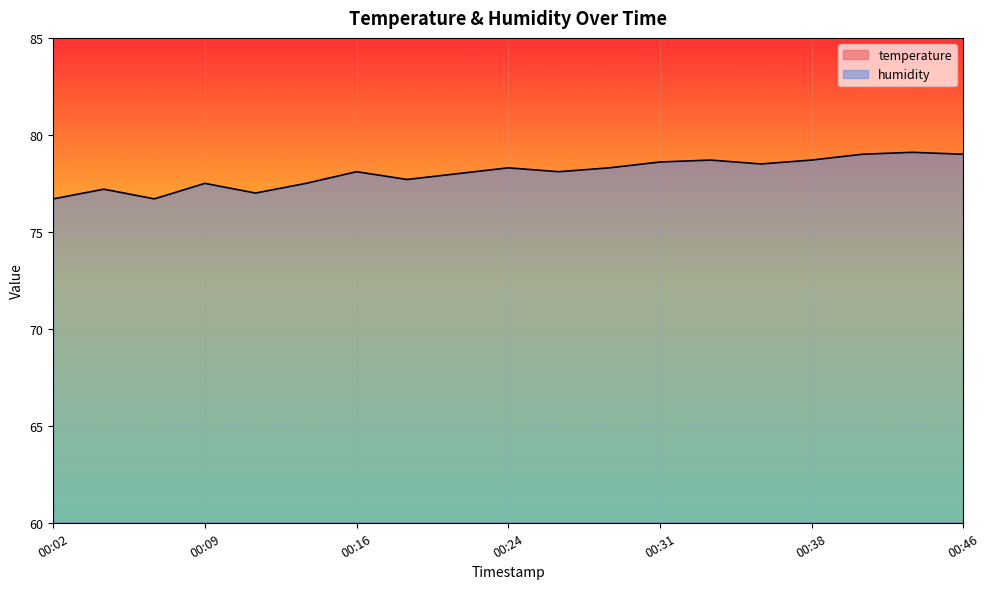

Which category has the highest value across all series?

00:43